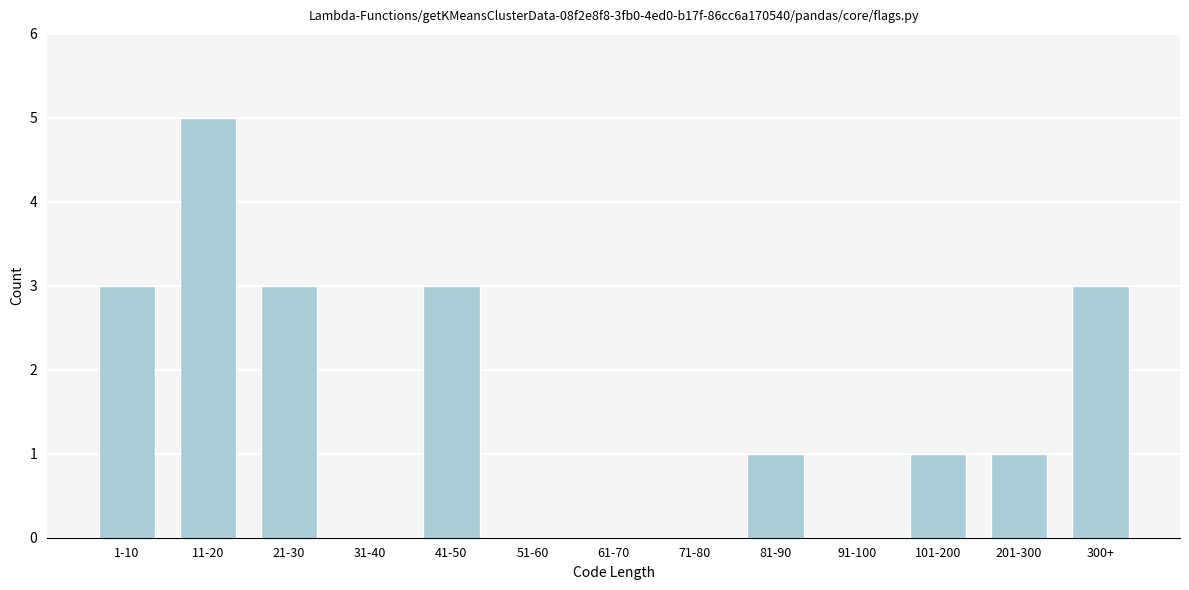

Reading right to left, list all the values displayed in this chart.

300+=3	201-300=1	101-200=1	91-100=0	81-90=1	71-80=0	61-70=0	51-60=0	41-50=3	31-40=0	21-30=3	11-20=5	1-10=3